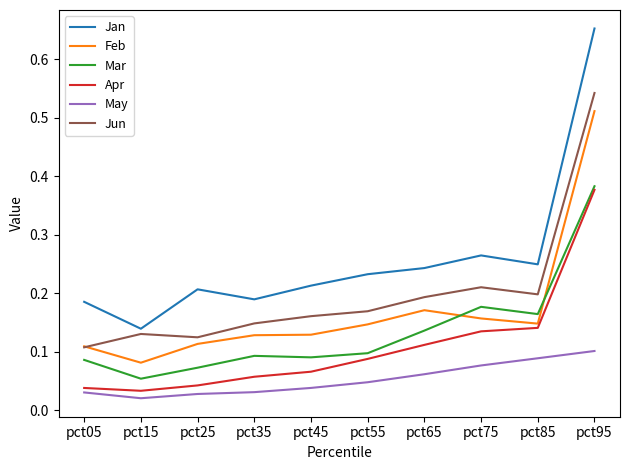

Between pct15 and pct65, which series saw the biggest shift?

Jan